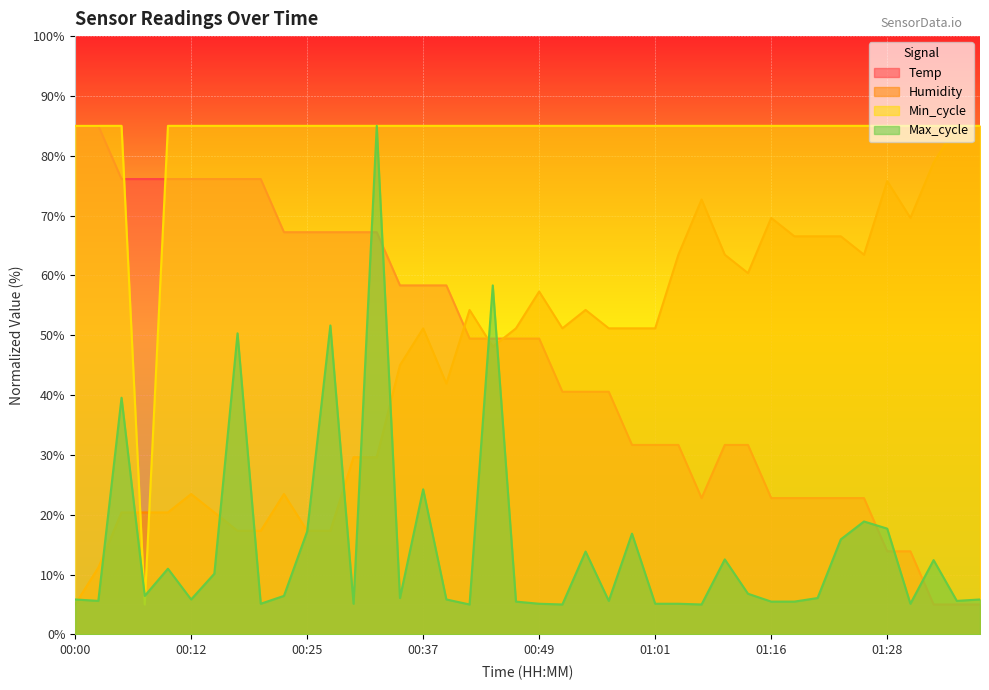

What is the average value of the Temp series?

46.8